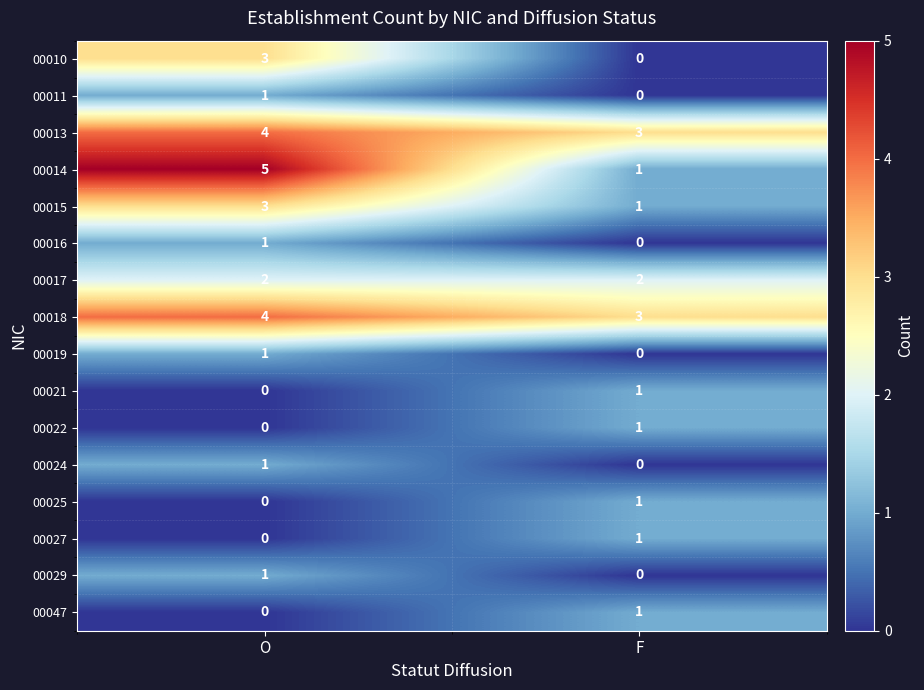

Which series changed the most between O and F?

00014